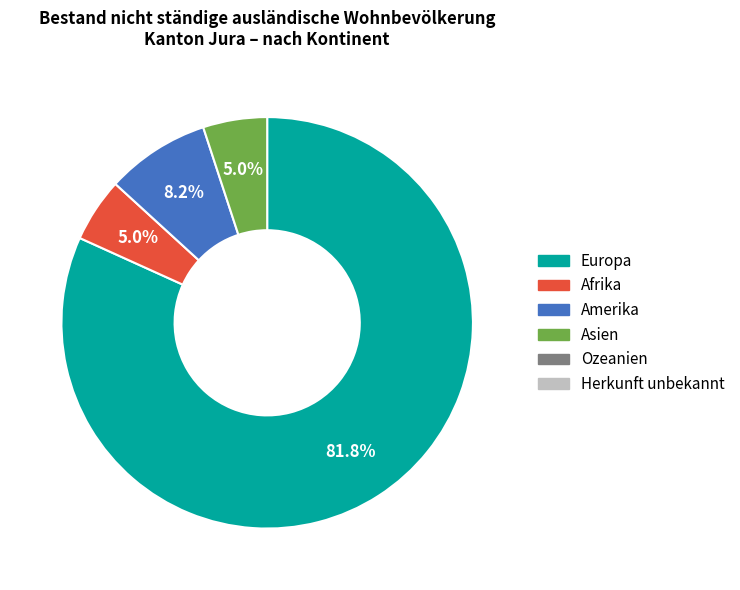

Is there a majority slice in this chart?

Yes